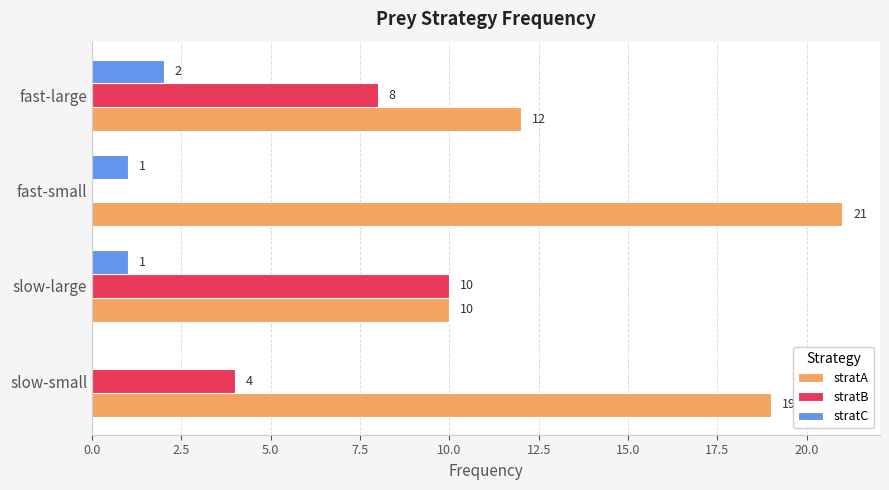

What is the approximate value of stratA at fast-small?

21